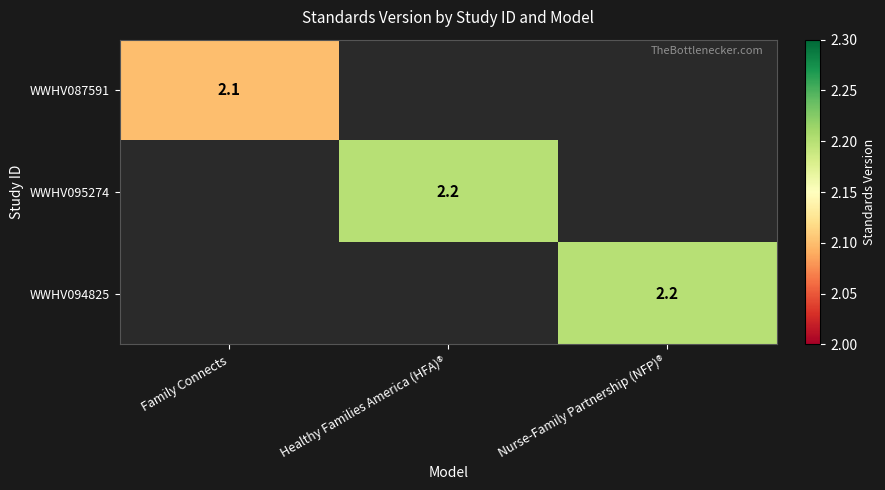

The value of WWHV087591 at Family Connects is 2.1. True or false?

True